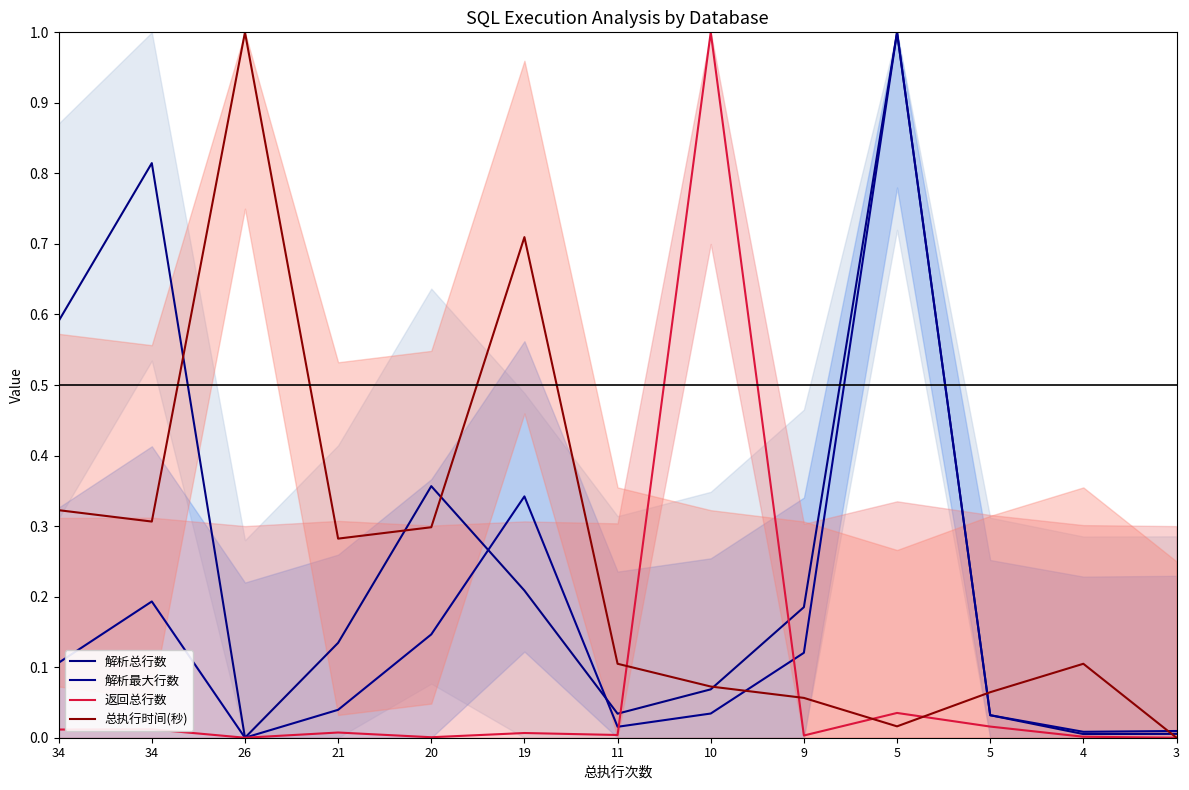

How many values in 返回总行数 are above zero?

11